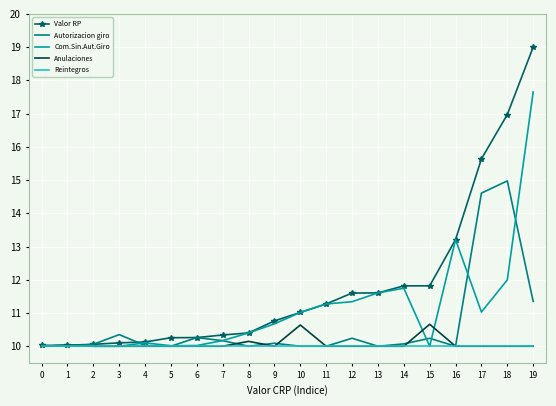

True or false: Valor RP has a value of 15.6 at 17.

True